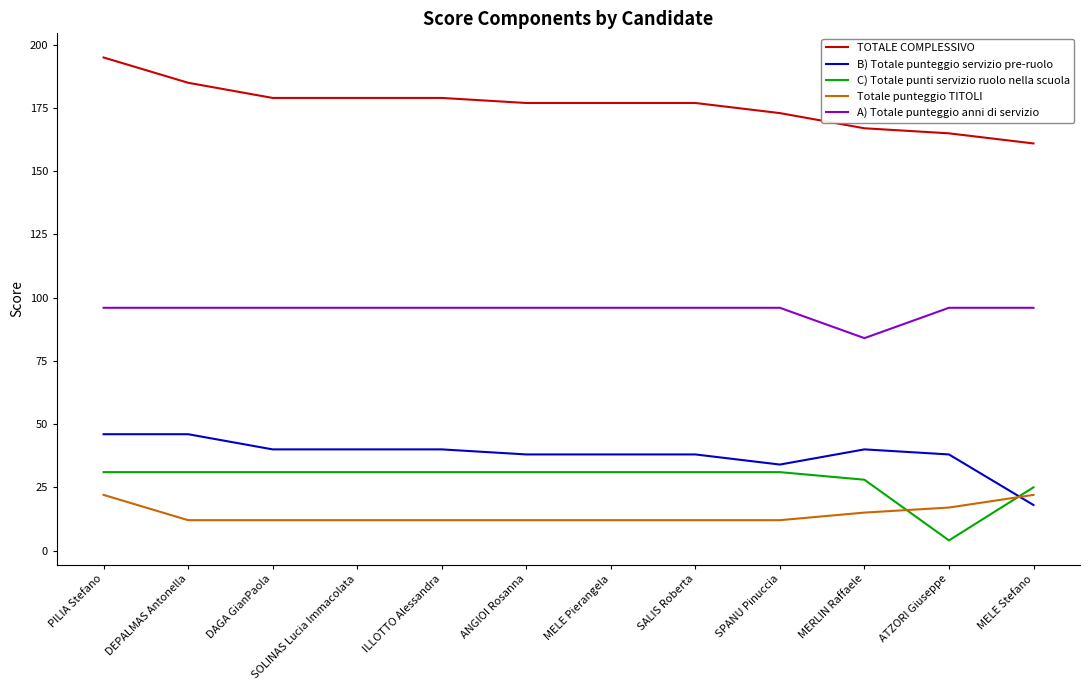

True or false: A) Totale punteggio anni di servizio and TOTALE COMPLESSIVO cross at least once.

False